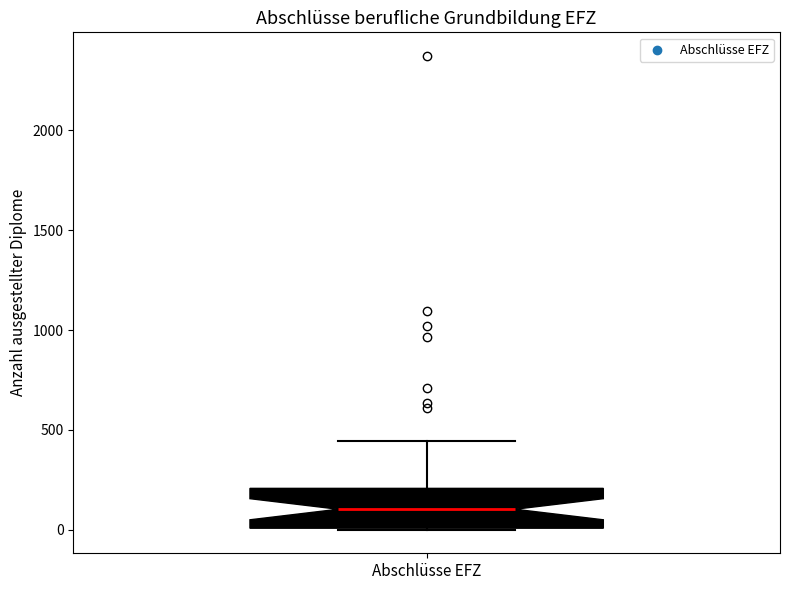

Transcribe this box plot: give where the median line is, the range the box spans, and where the two whiskers end, as read against the y-axis. The values are not printed on the chart, so give them approximately, as read against the axis.

median 100, box 0 to 200, whiskers 0 to 450